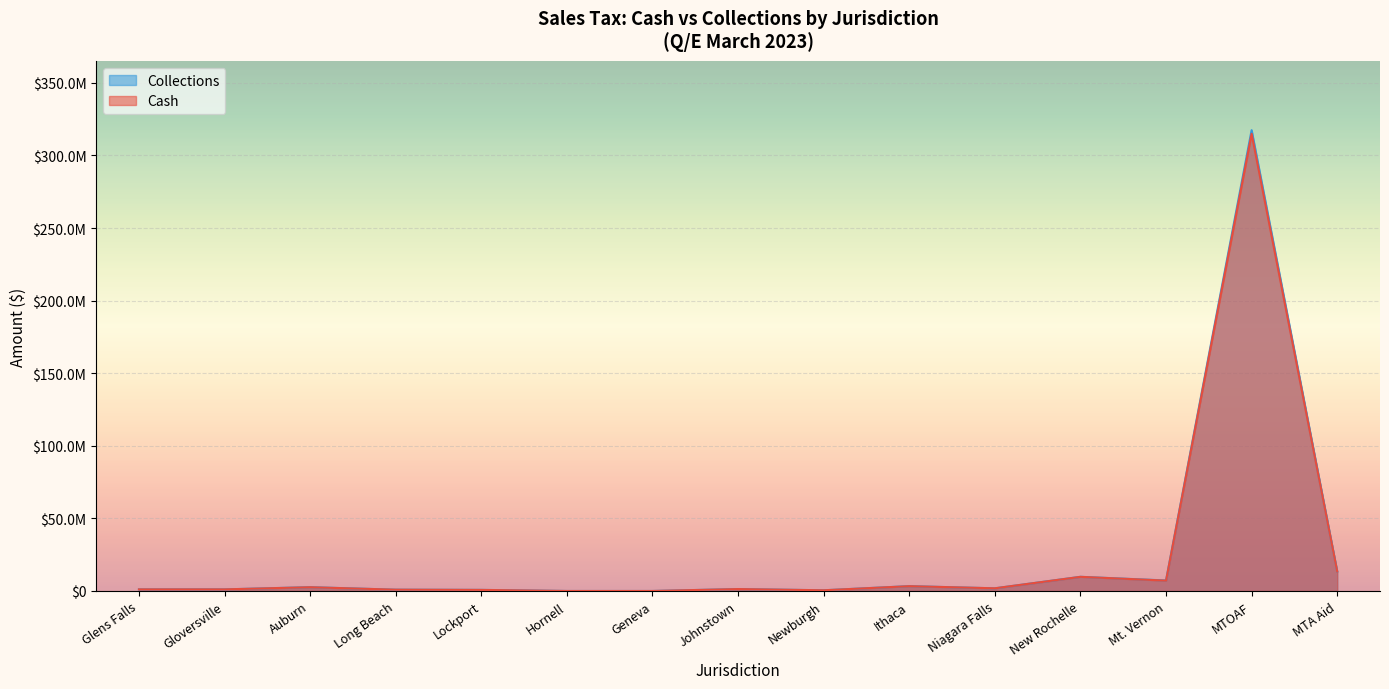

What is the label of the 13th point from the right?

Auburn